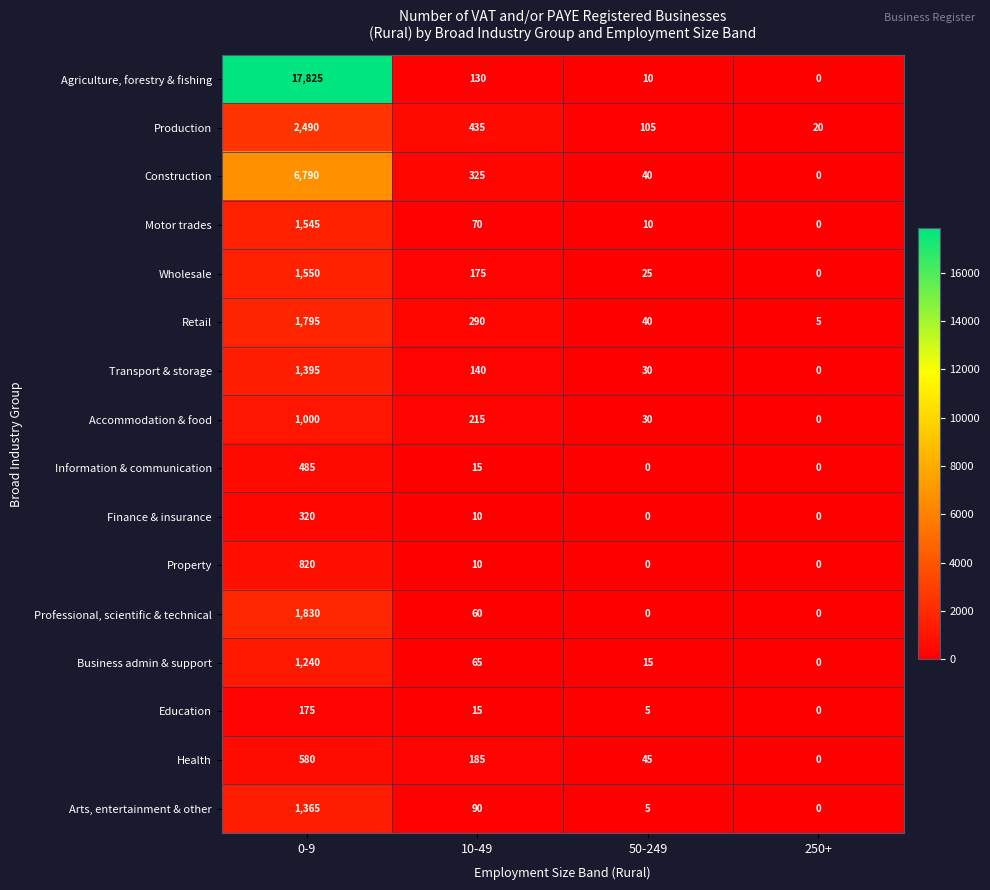

What is the spread (max minus min) of values at 0-9?

17650